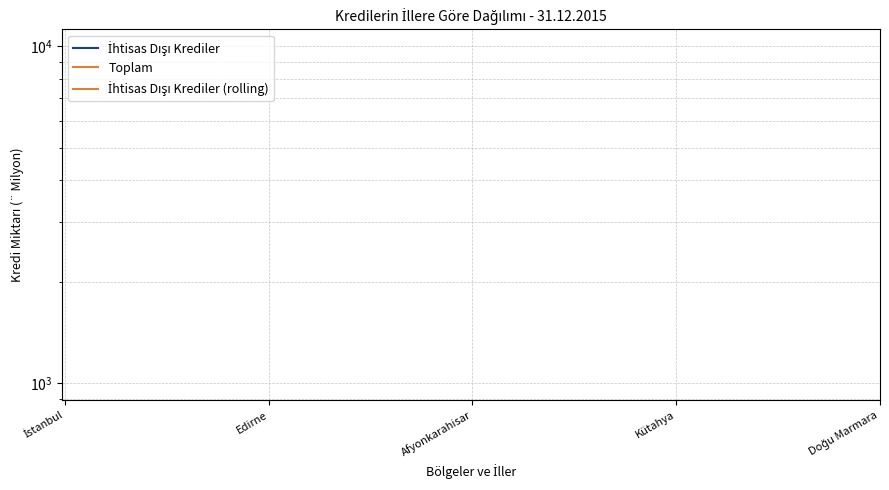

How many data points does each series have?

20